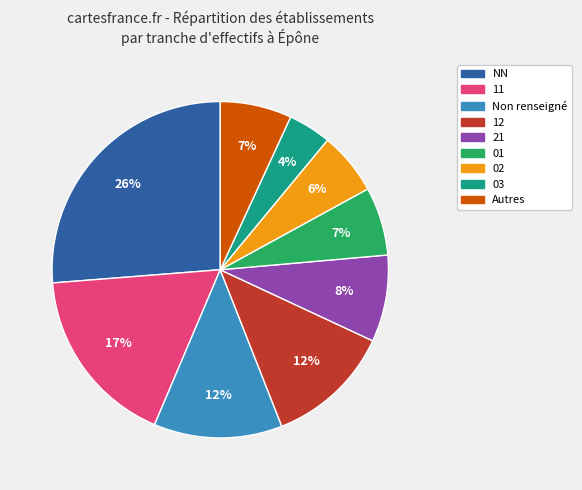

To the nearest percent, what is the average slice percentage?

11%